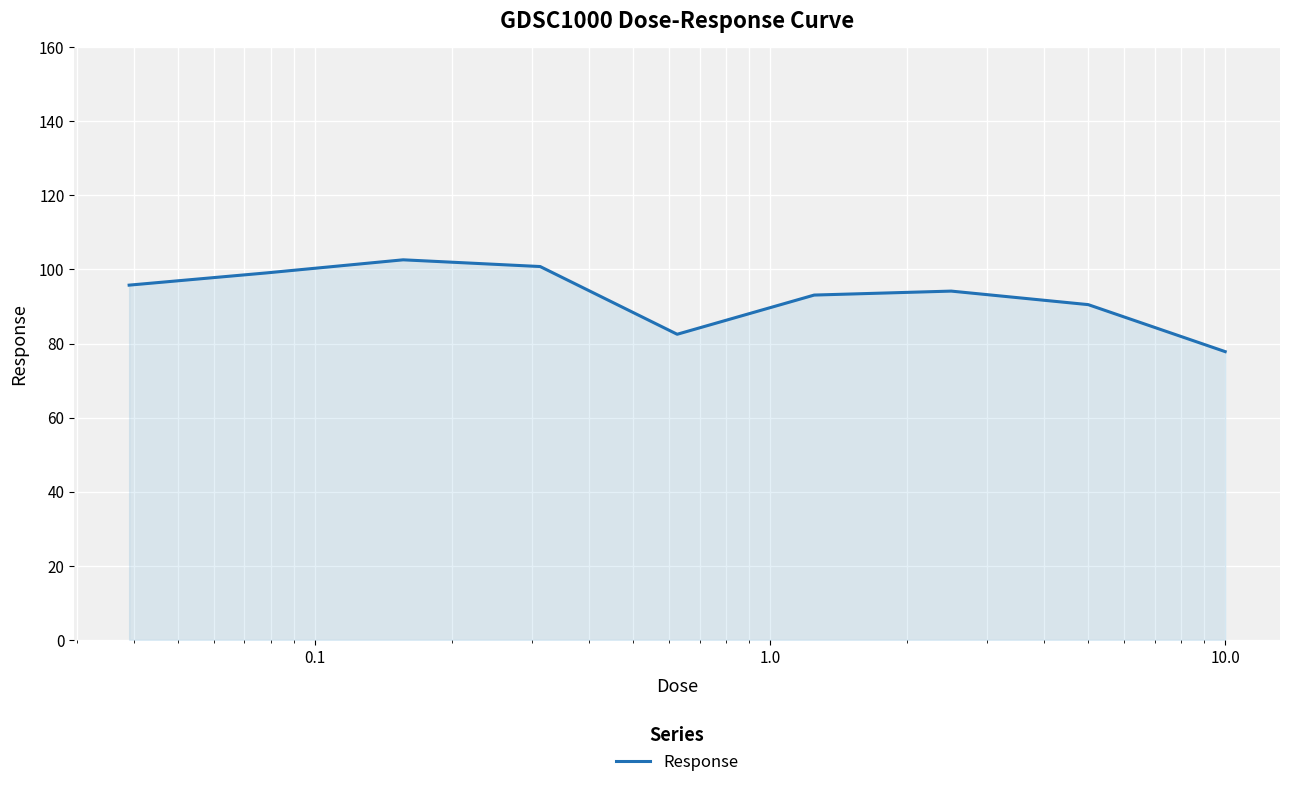

Reading left to right, transcribe all the data shown in this chart.

95.8	99.1	102.6	100.8	82.5	93.1	94.2	90.5	77.8